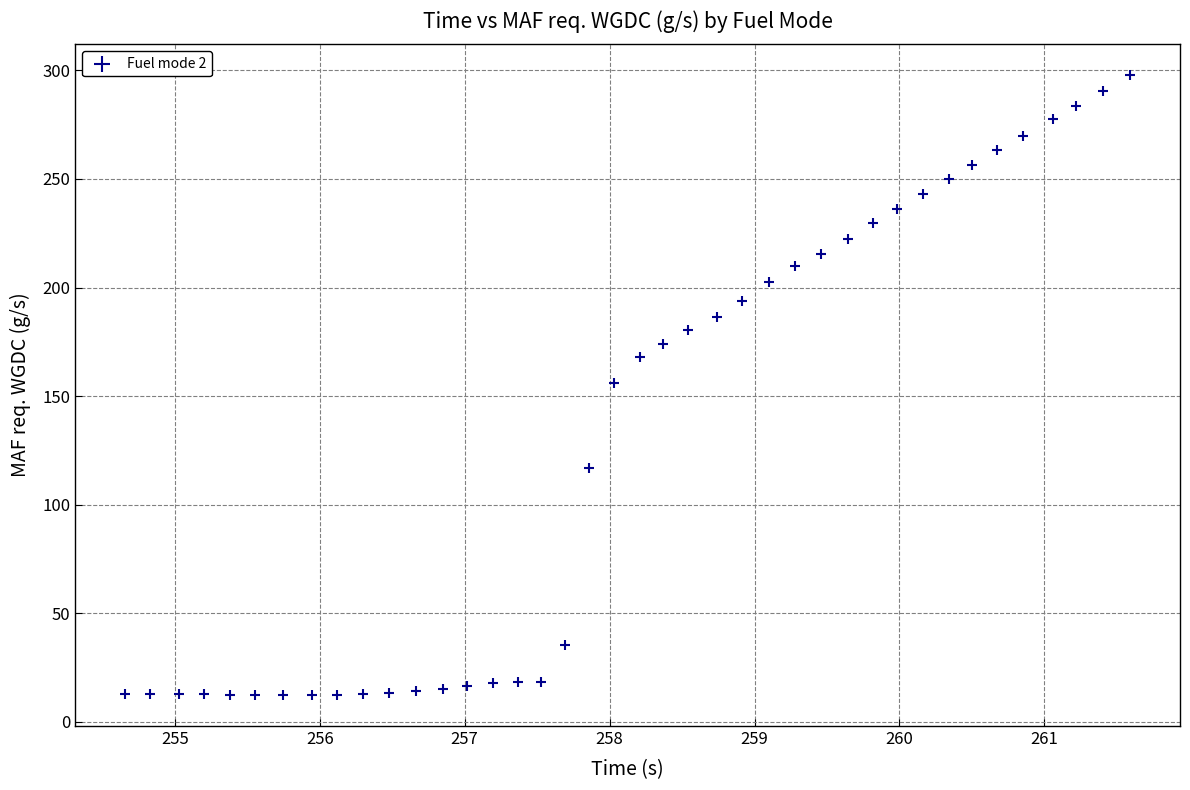

What is the range of X values (max minus min)?

6.9